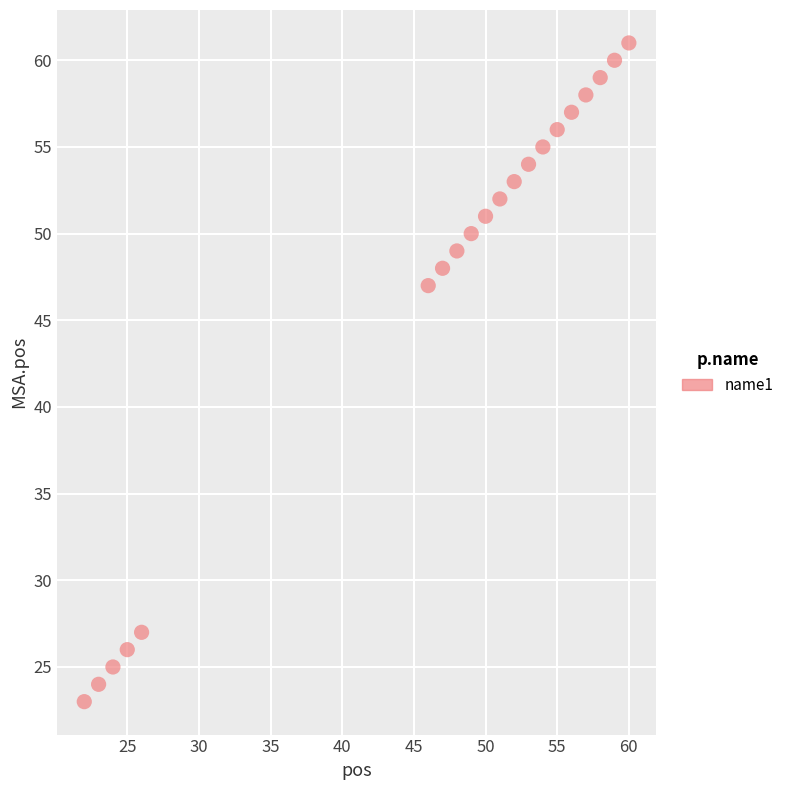

What is the range of X values (max minus min)?

38